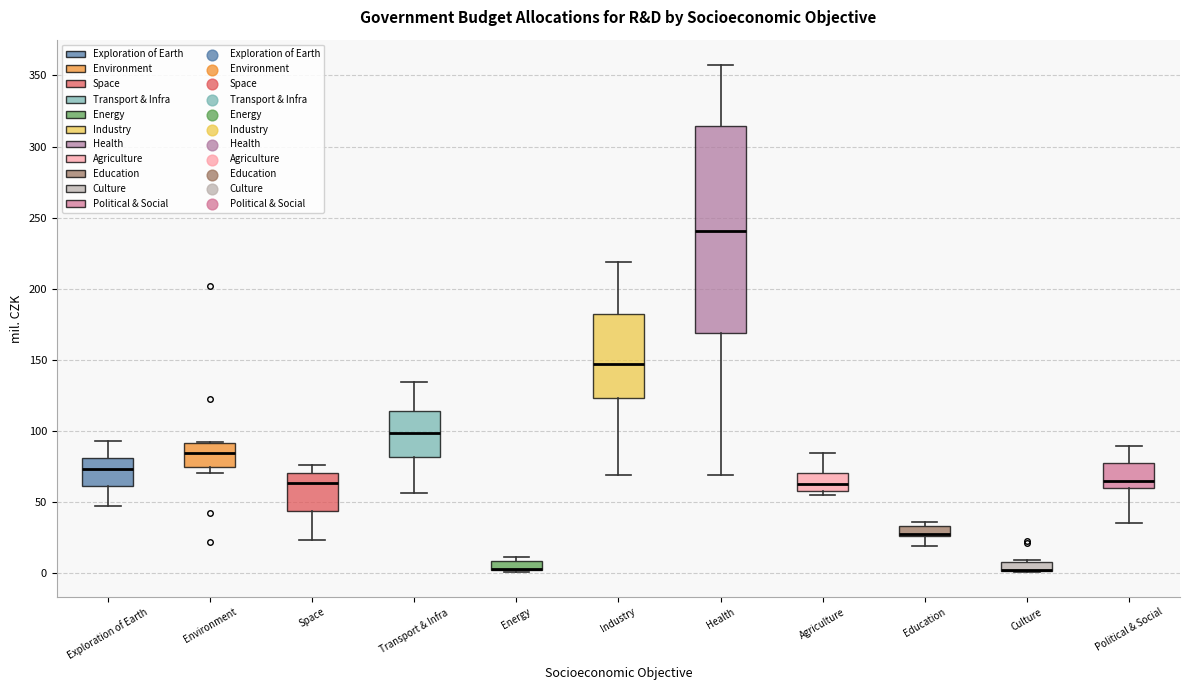

Where does the median line of the box for Agriculture sit on the y-axis? The values are not printed on the chart, so give them approximately, as read against the axis.

65